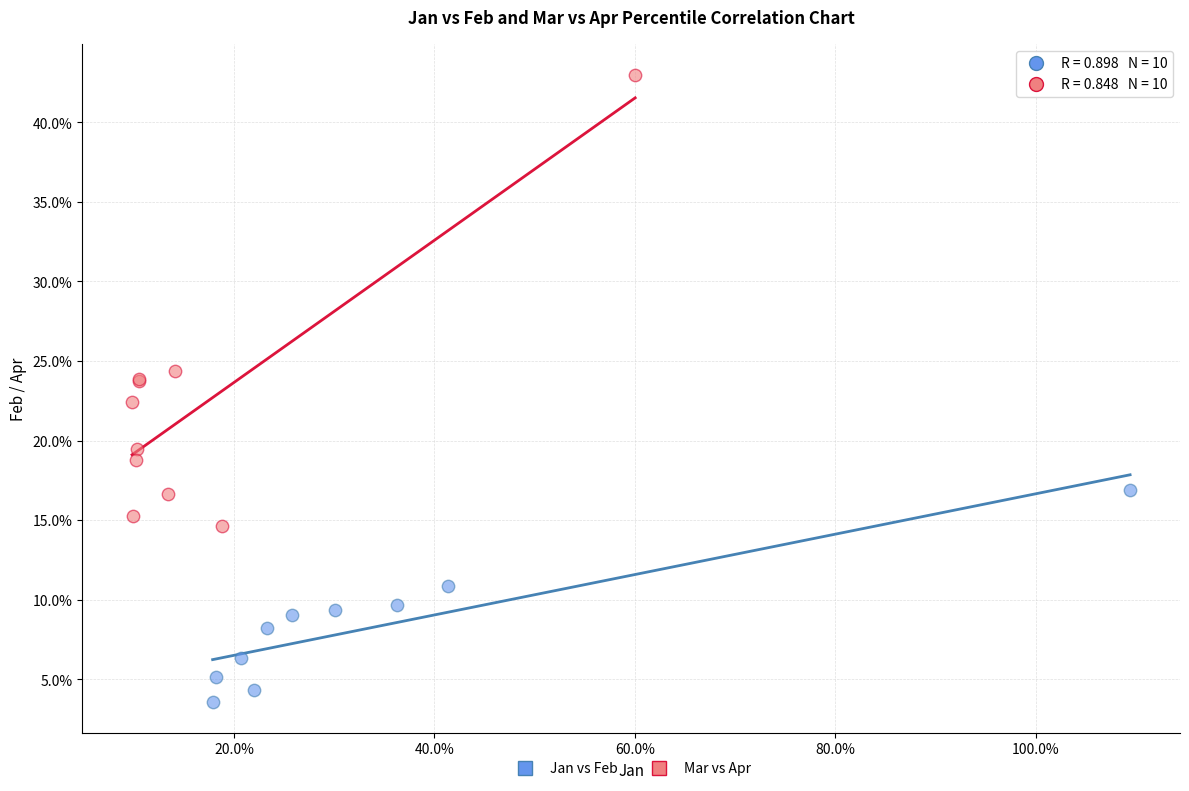

What are all the series names shown in the legend?

Jan vs Feb, Mar vs Apr